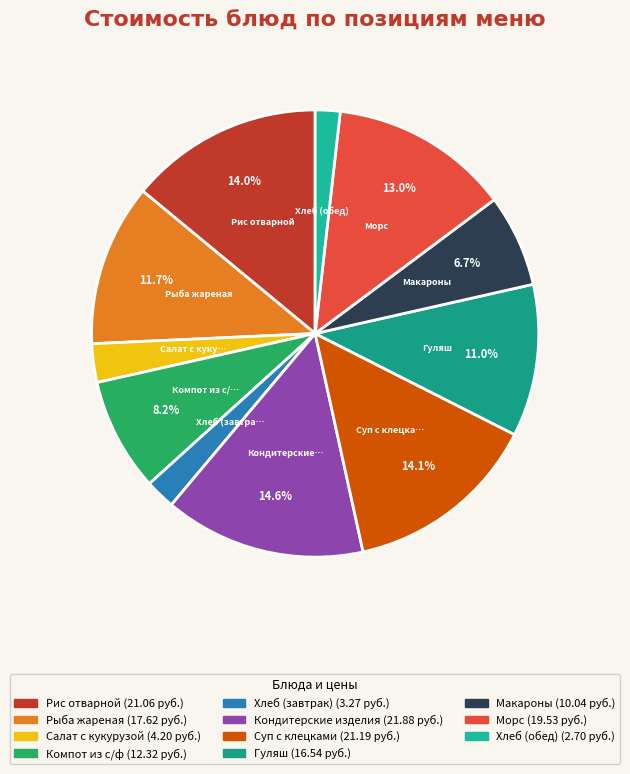

To the nearest percent, what percentage of the pie is Компот из с/ф?

8%